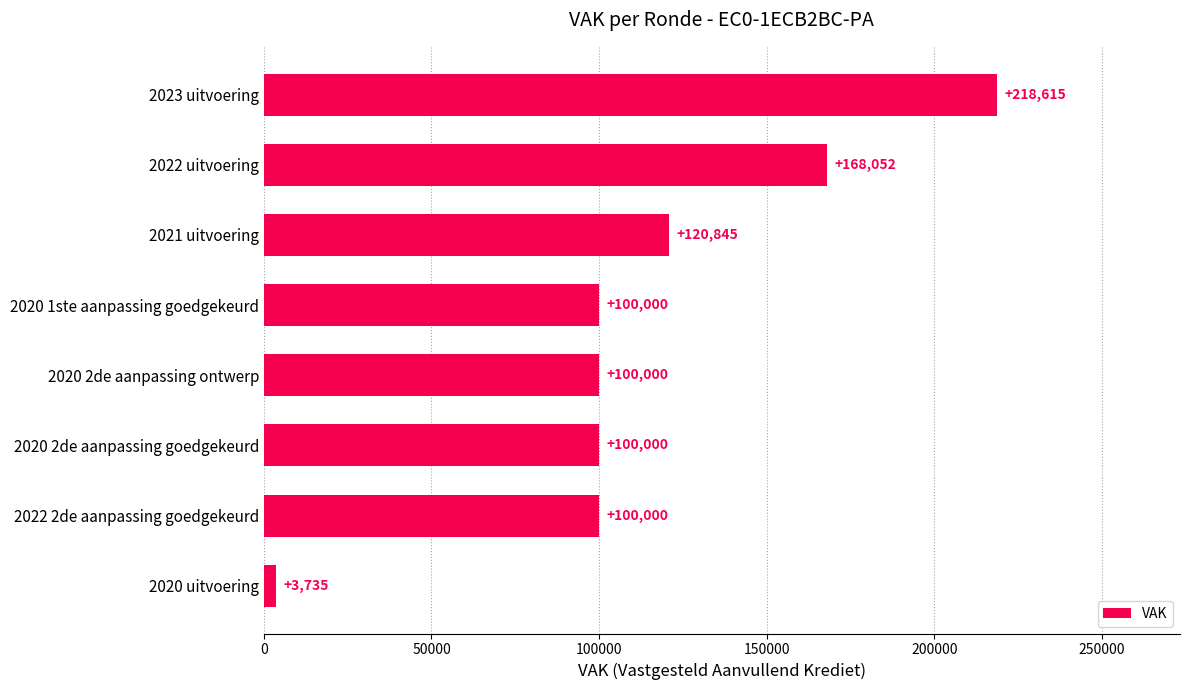

The chart shows a value of 224109 at 2022 uitvoering. True or false?

False